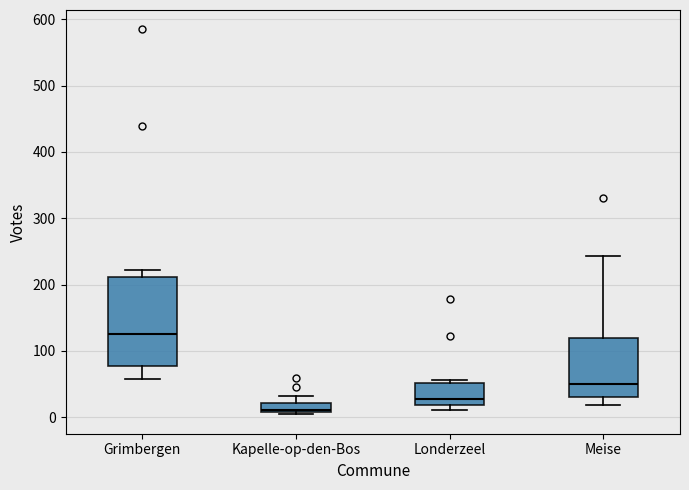

Which box has the highest median line?

Grimbergen